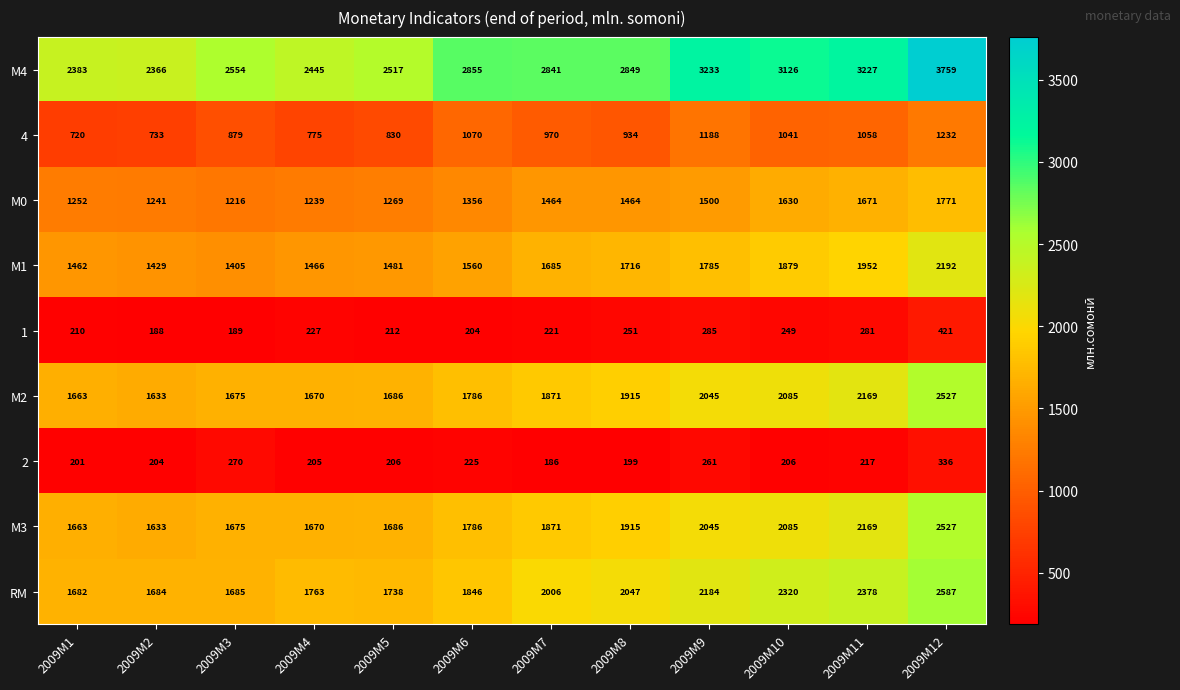

Which series has the widest spread of values?

М4